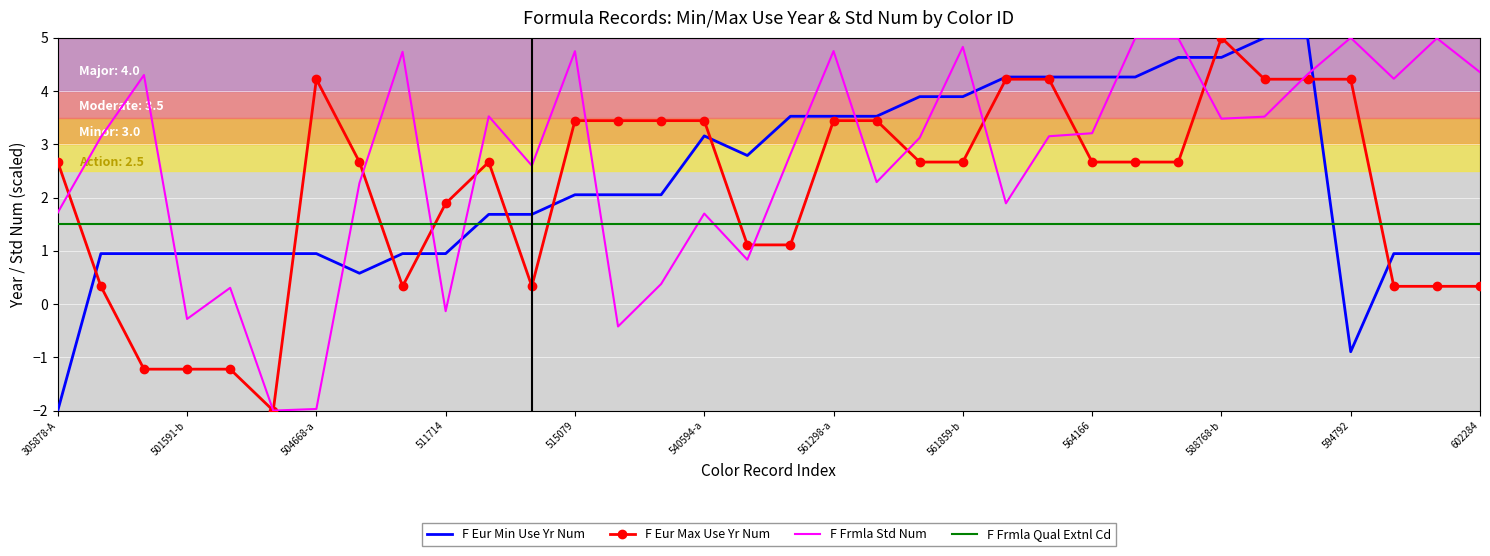

Which series has the largest total across all categories?

F Frmla Std Num